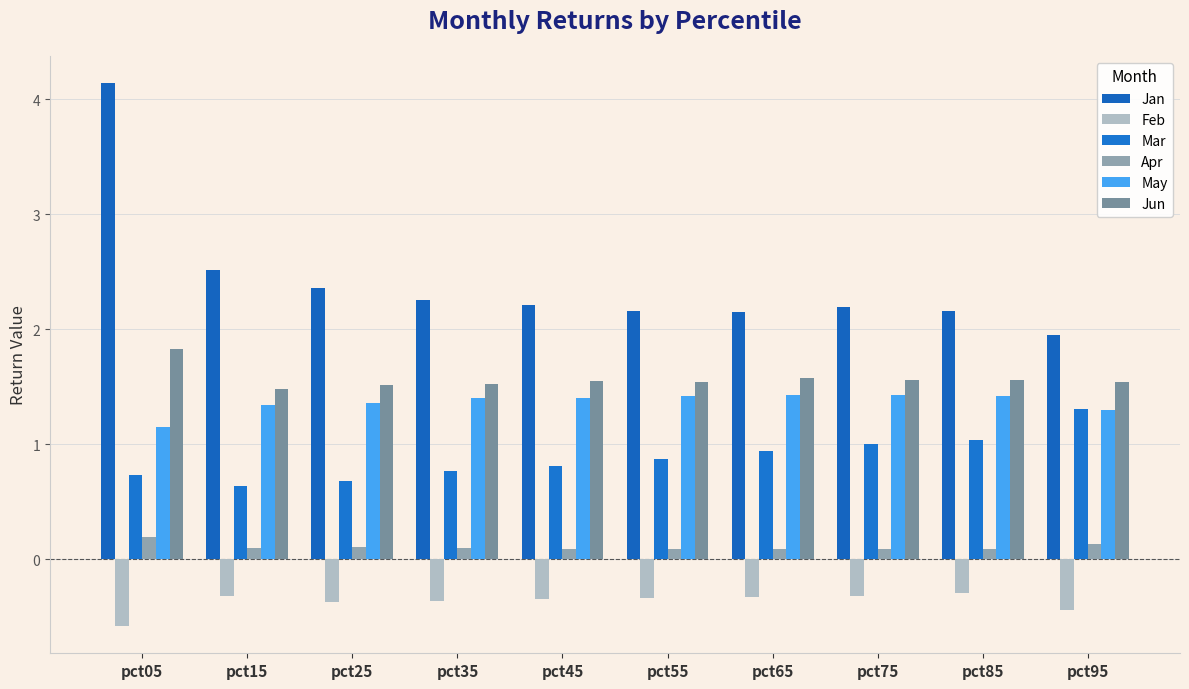

What is the sum of all Mar values?

8.8